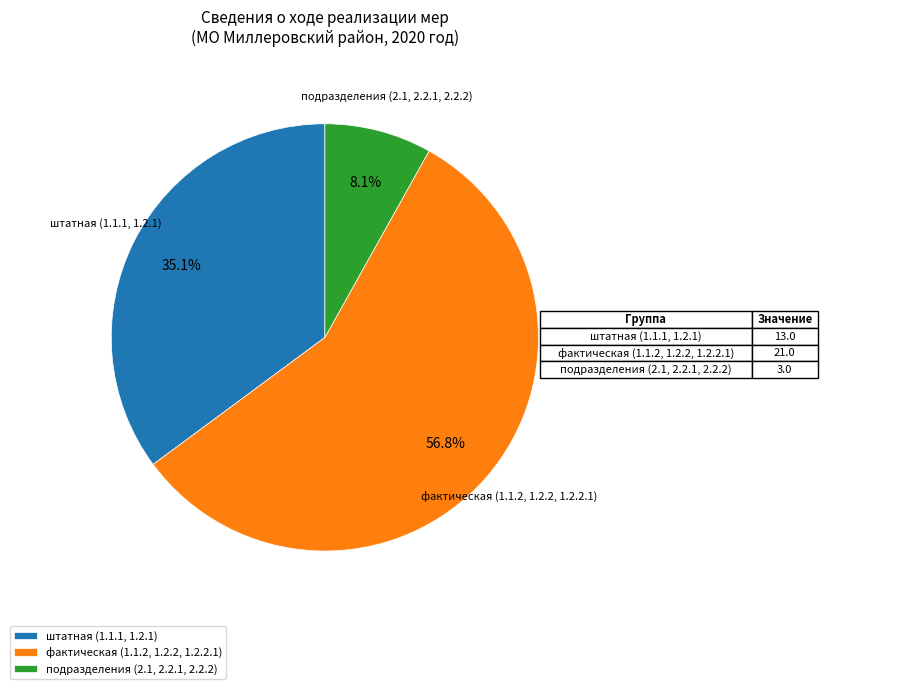

Between подразделения (2.1, 2.2.1, 2.2.2) and фактическая (1.1.2, 1.2.2, 1.2.2.1), which is larger?

фактическая (1.1.2, 1.2.2, 1.2.2.1)